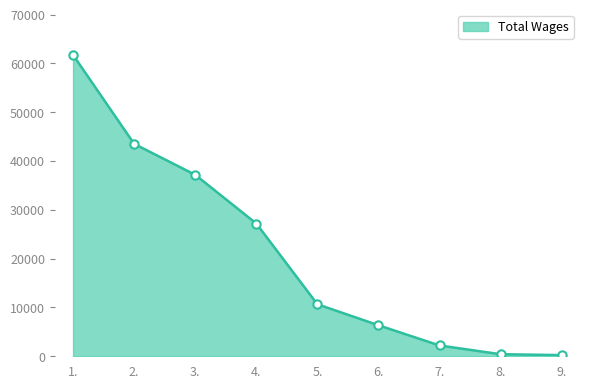

What is the greatest value displayed?

61730